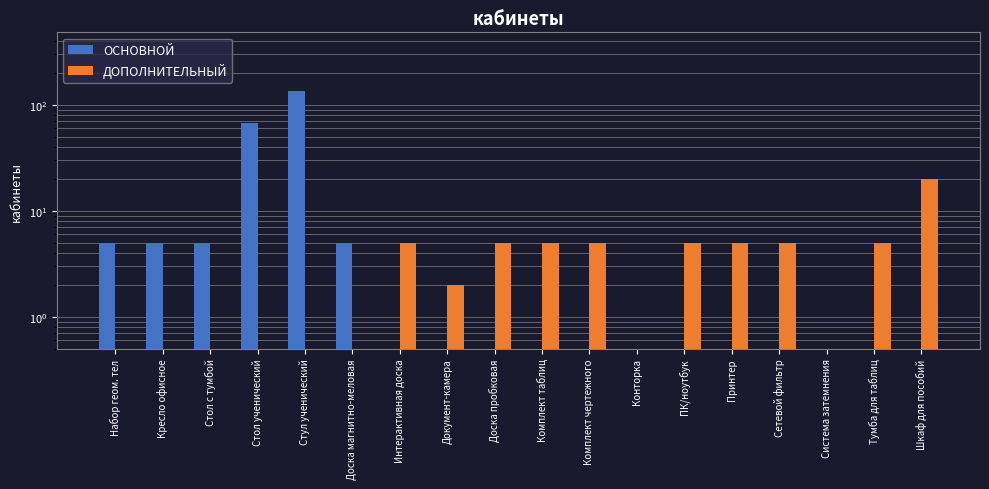

Which series has the widest spread of values?

ОСНОВНОЙ